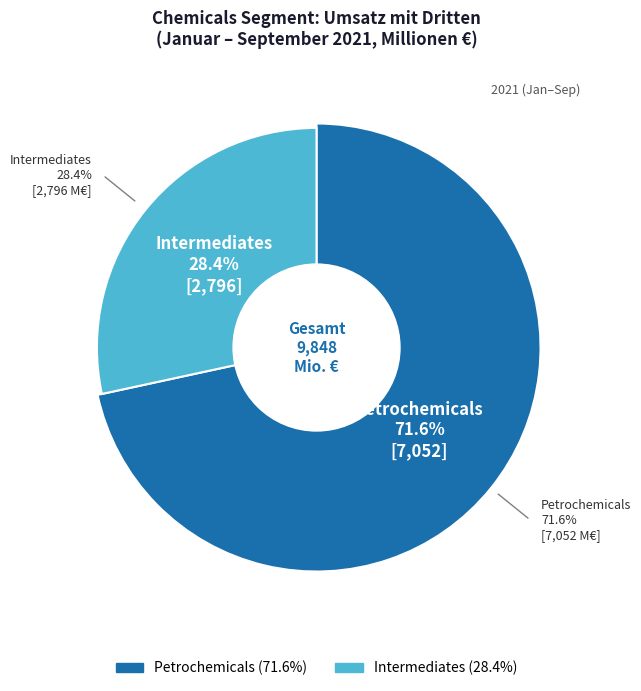

Which category accounts for the majority?

Petrochemicals